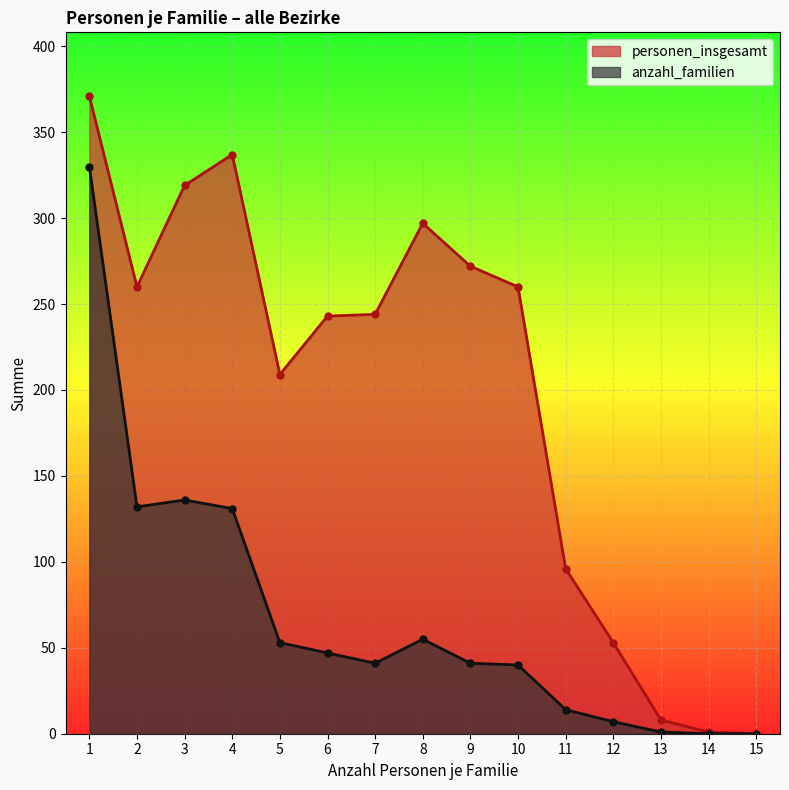

Rank the categories by personen_insgesamt value from highest to lowest.

1, 4, 3, 8, 9, 2, 10, 7, 6, 5, 11, 12, 13, 14, 15